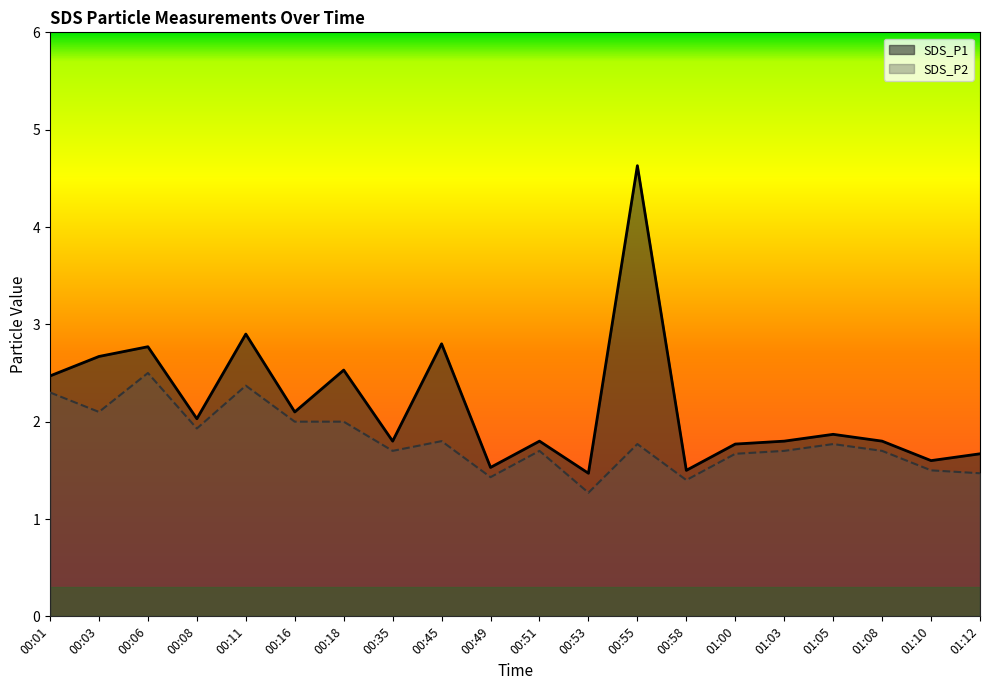

Rank the series at 01:05 from lowest to highest value.

SDS_P2, SDS_P1